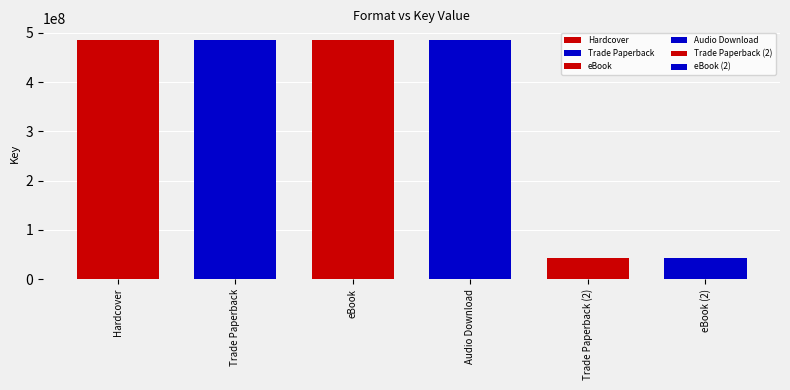

What is the sum of all values?

2024769480